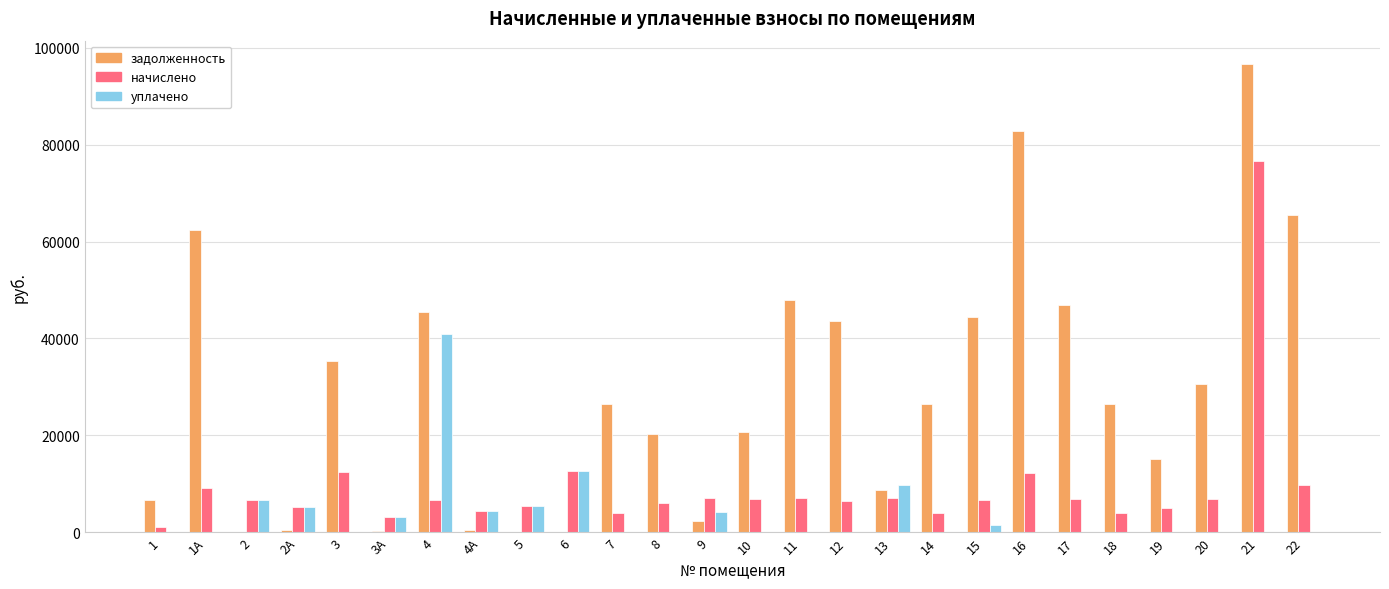

At which category is the sum across all series the highest?

21